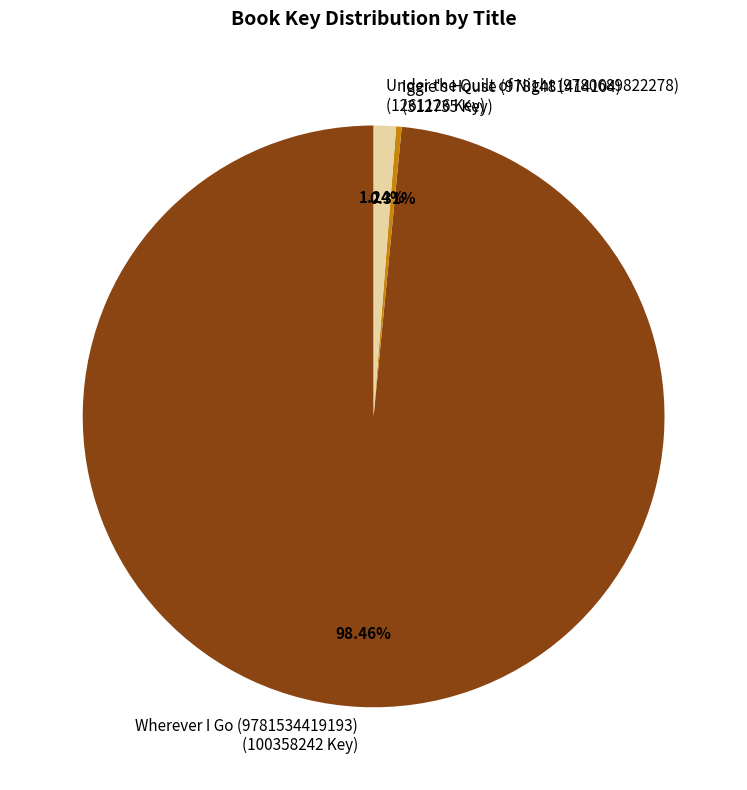

To the nearest percent, what is the average slice percentage?

33%